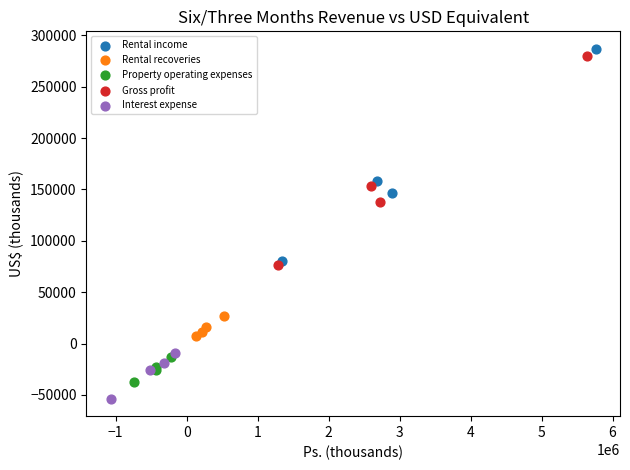

Which series has the largest Y range (max minus min)?

Rental income